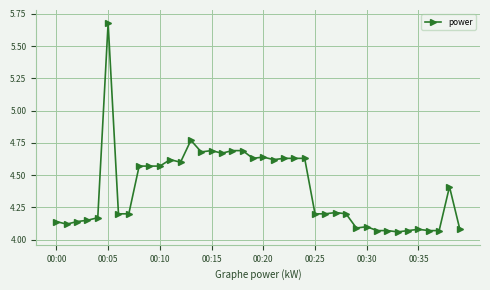

What is the value of the 39th point from the left?

4.4